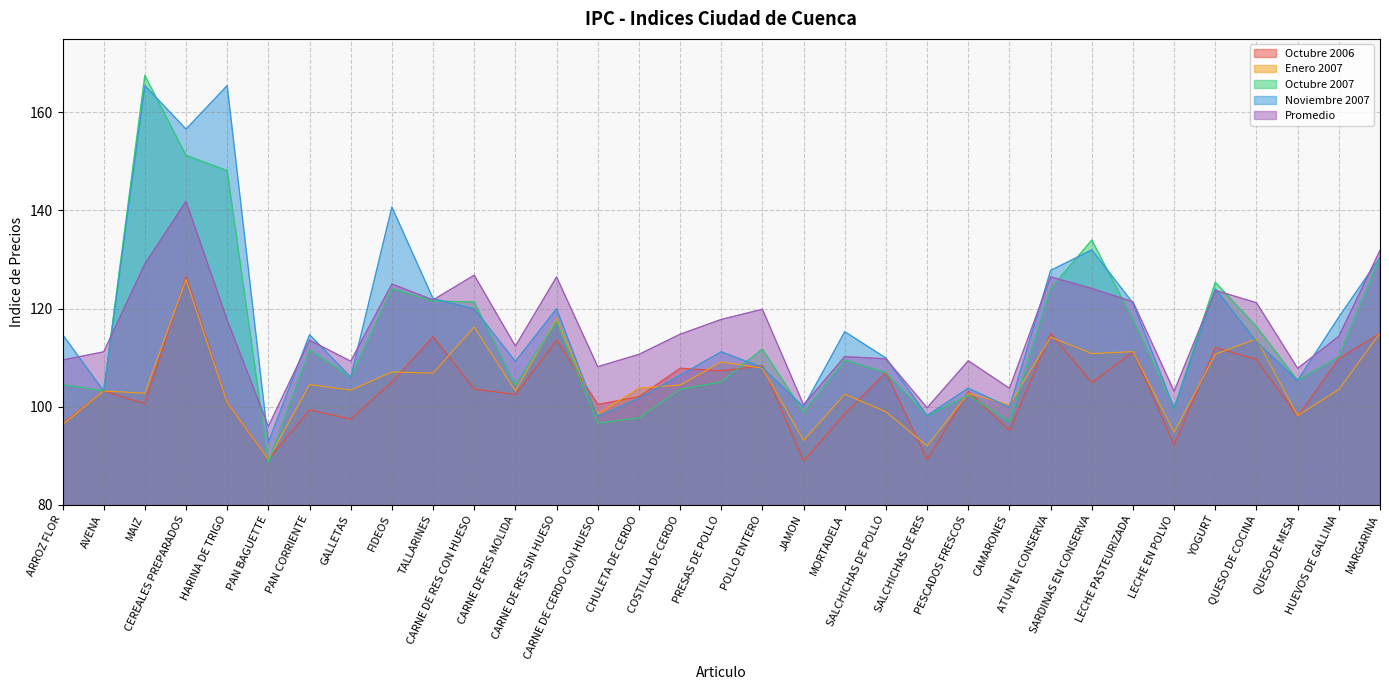

How many values in the Octubre_2006 series exceed 103?

18